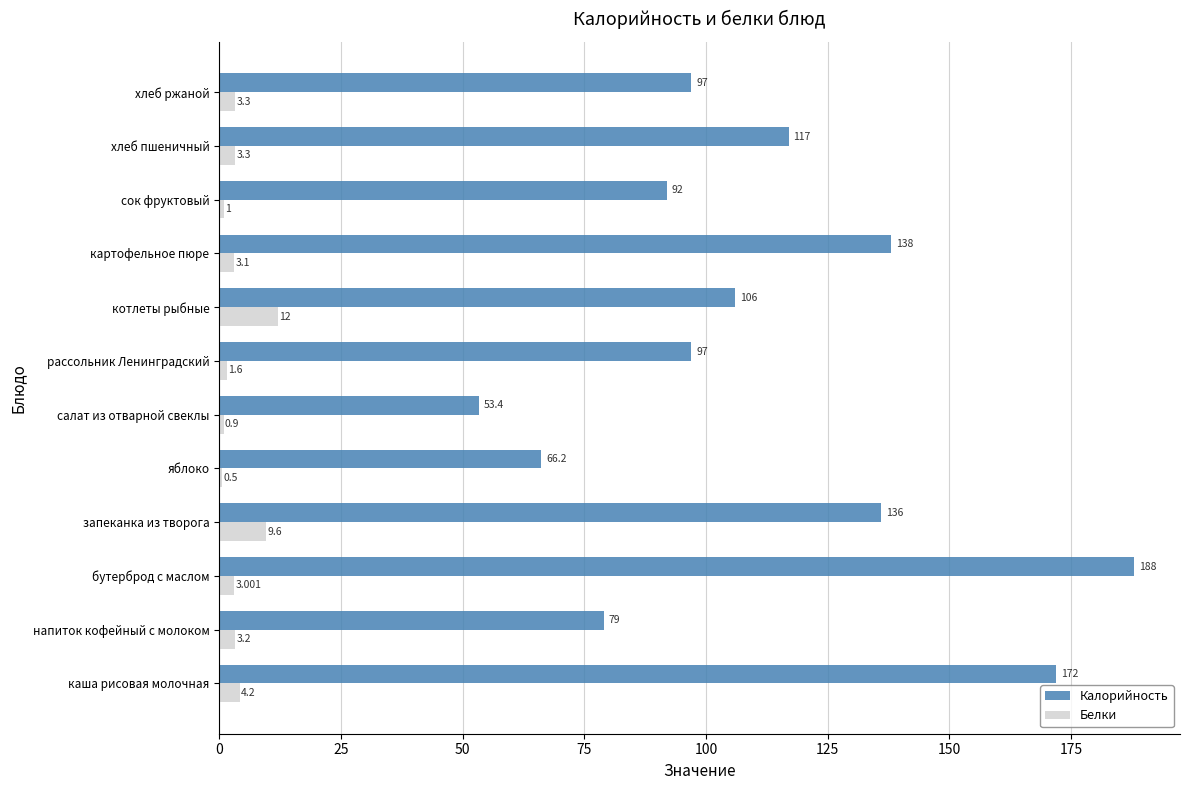

At which label is Калорийность closest to 120?

хлеб пшеничный